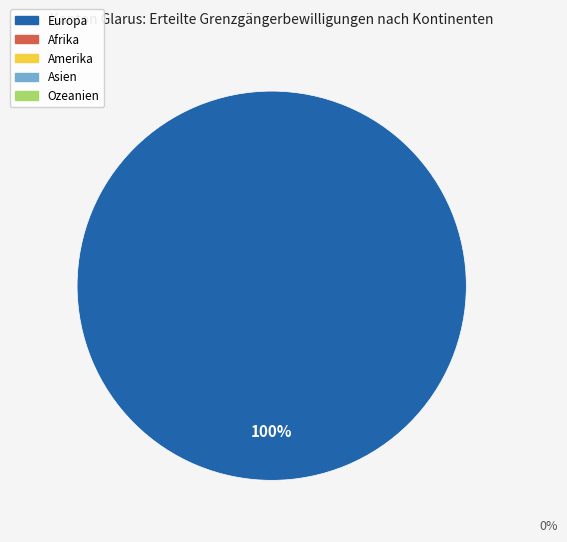

Is there any slice that represents more than half of the pie?

Yes